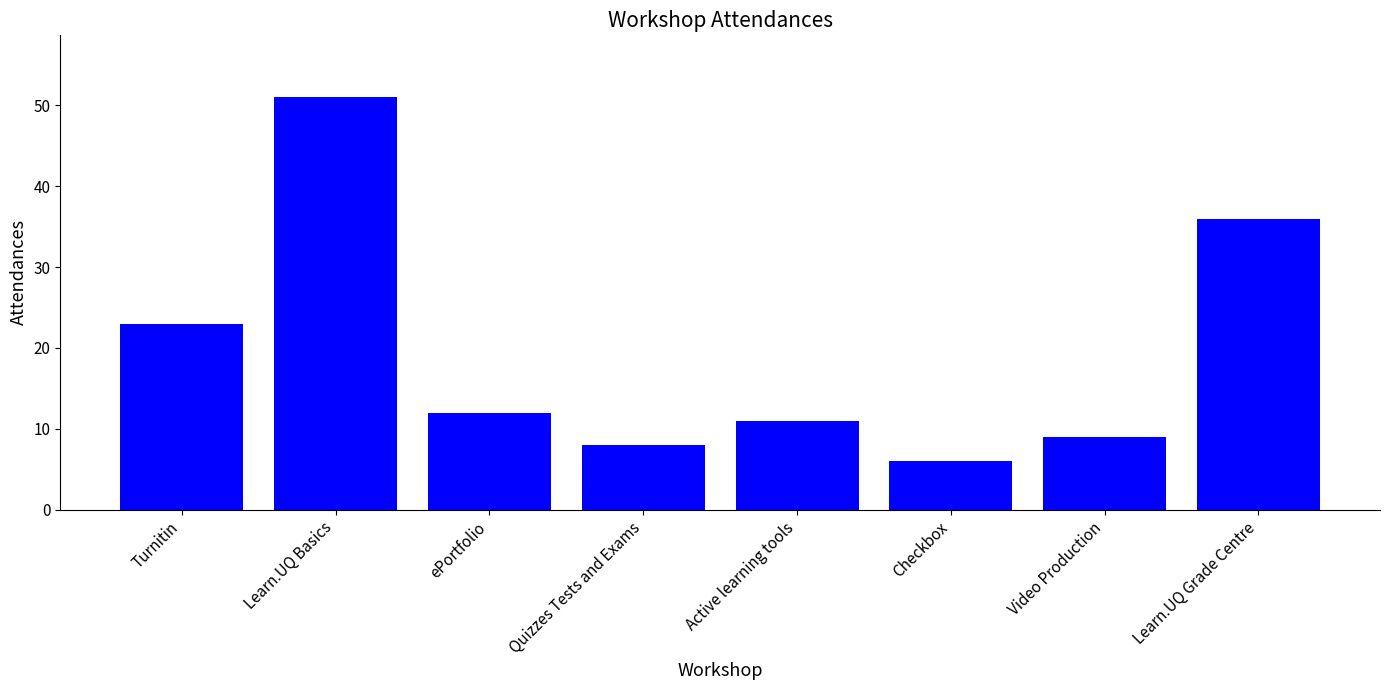

List the labels in order of value, largest first.

Learn.UQ Basics, Learn.UQ Grade Centre, Turnitin, ePortfolio, Active learning tools, Video Production, Quizzes Tests and Exams, Checkbox